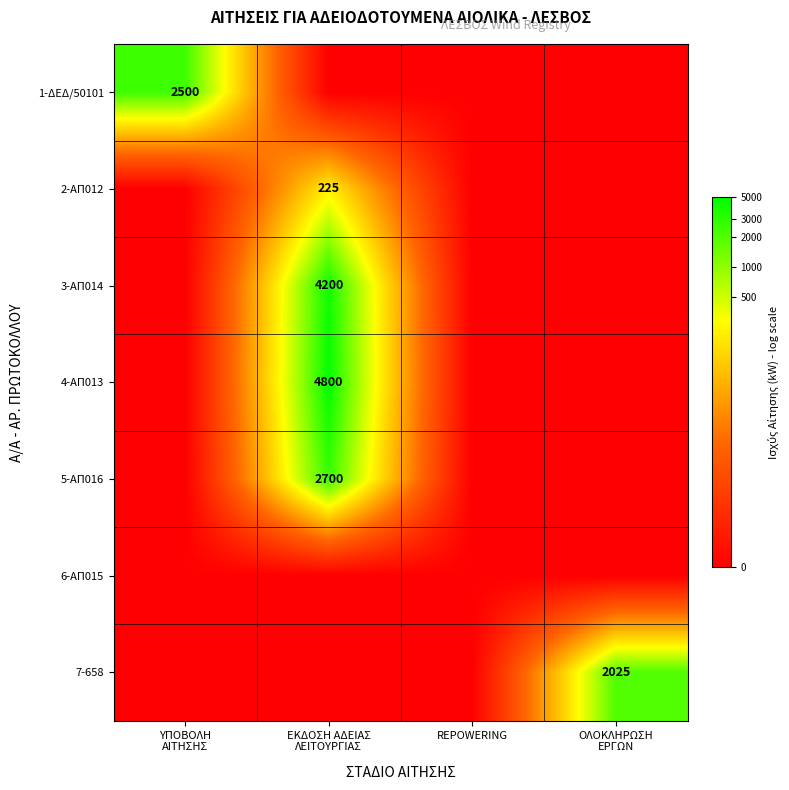

Which label corresponds to the smallest value in the chart?

ΕΚΔΟΣΗ ΑΔΕΙΑΣ
ΛΕΙΤΟΥΡΓΙΑΣ